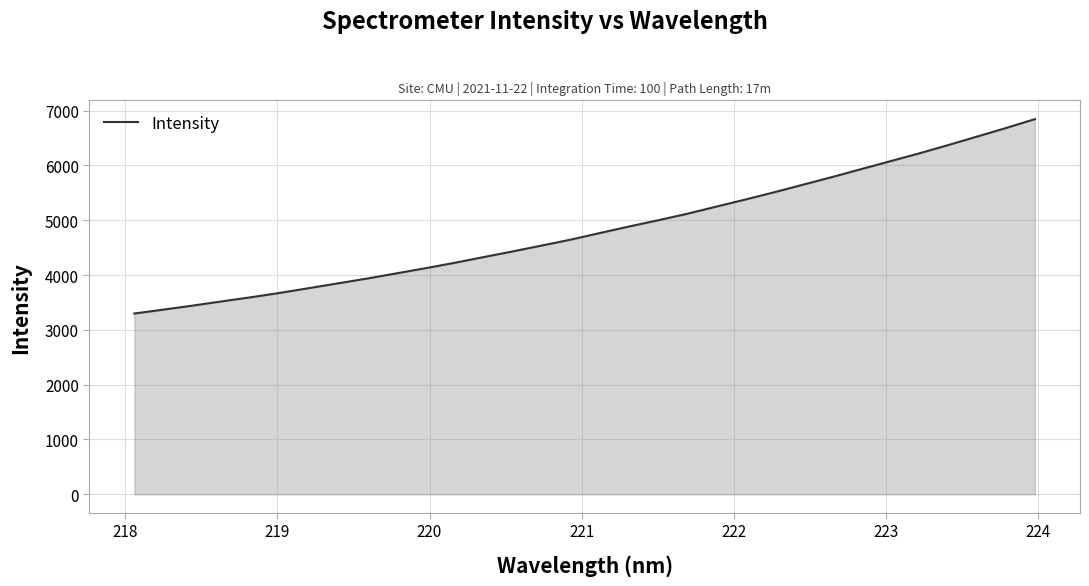

What is the maximum value shown in the chart?

6846.8